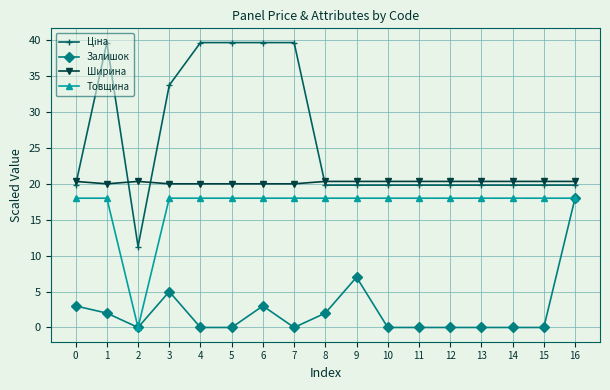

What is the value of the Ширина point at the 7th from the left?

20.0